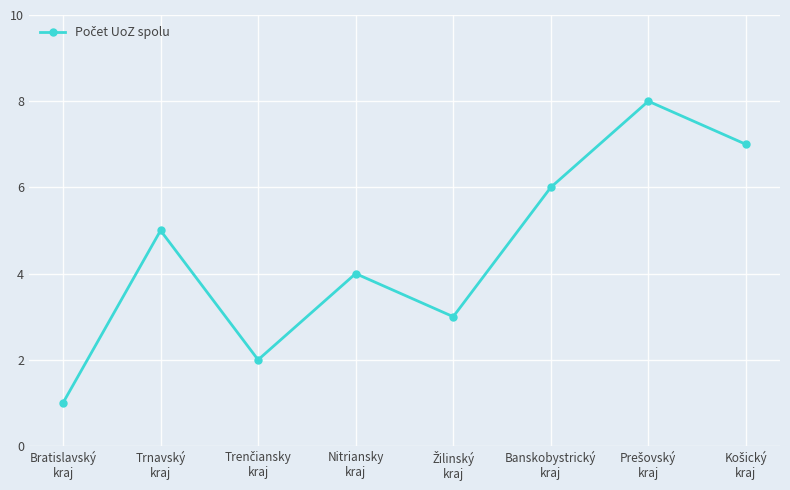

The chart shows a value of 6 at Banskobystrický
kraj. True or false?

True